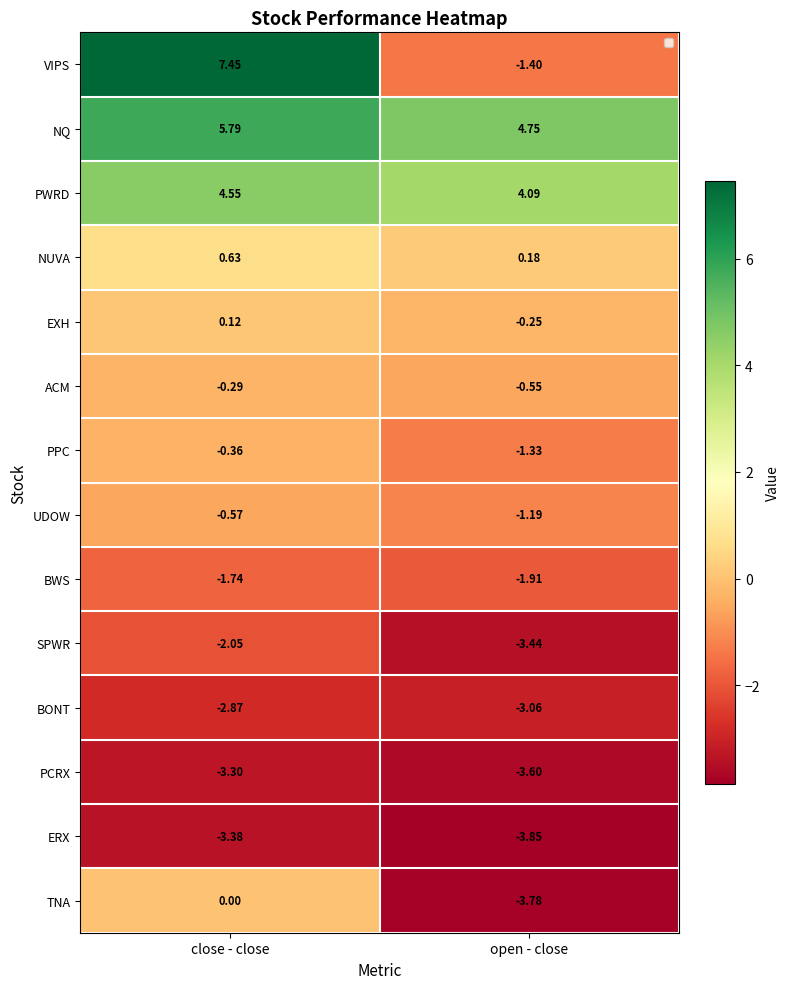

Where is VIPS nearest to the value 3?

open - close